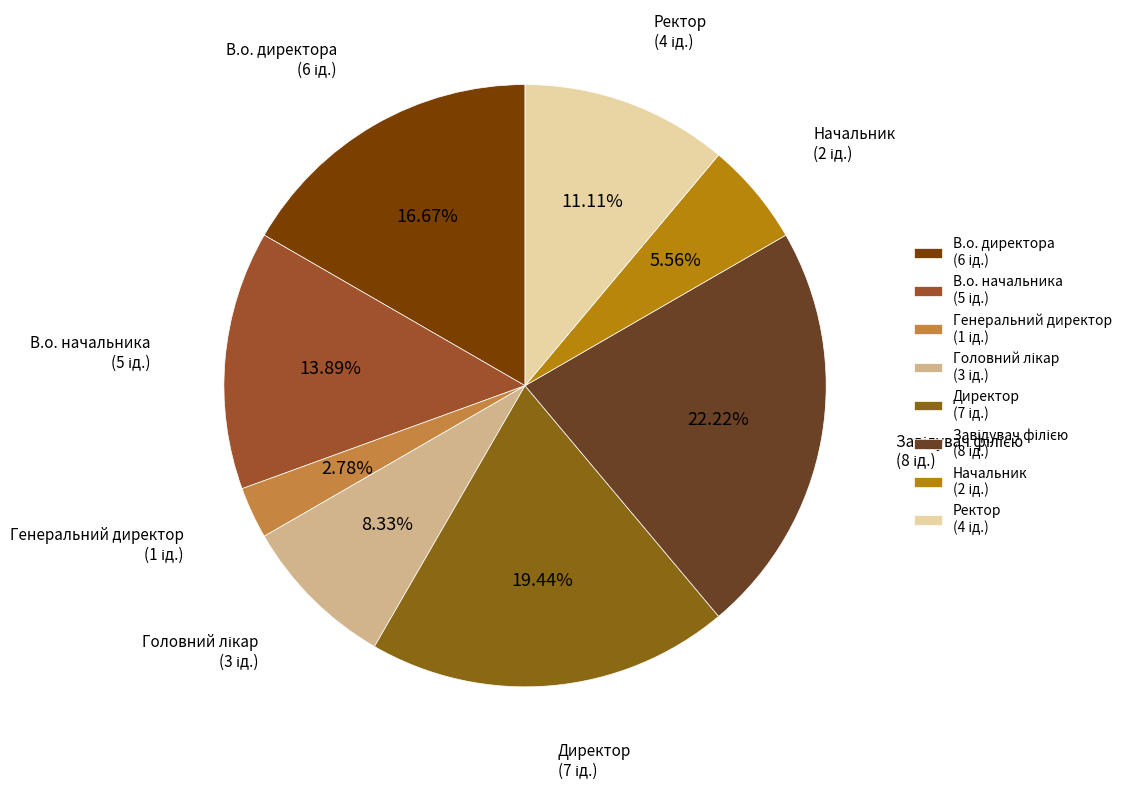

Is there any slice that represents more than half of the pie?

No